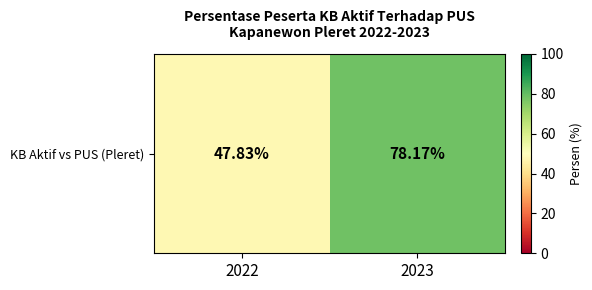

What is the smallest value displayed?

47.8